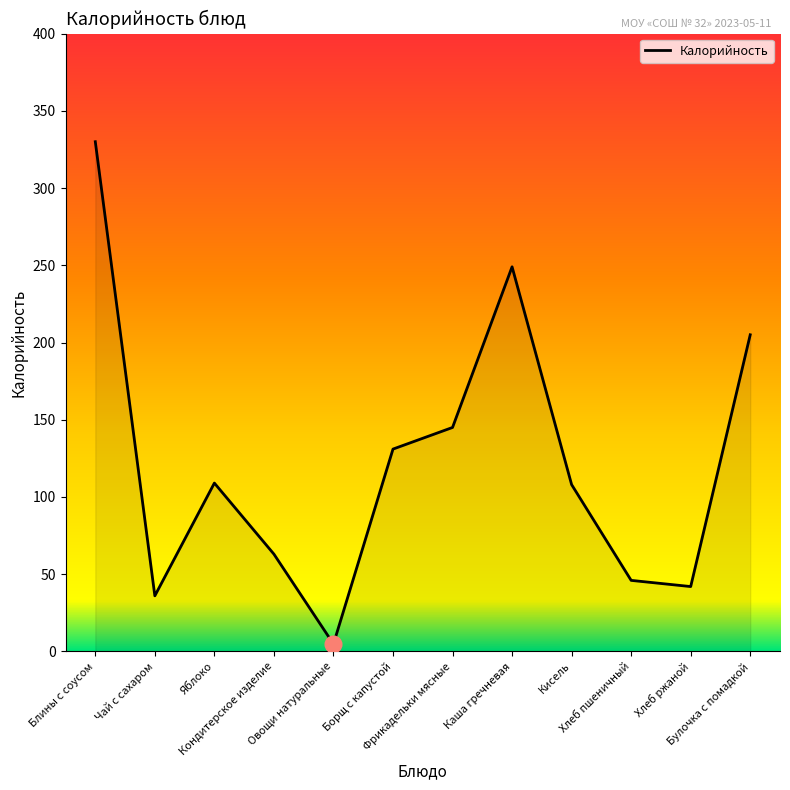

At which label does the data first exceed 109?

Блины с соусом